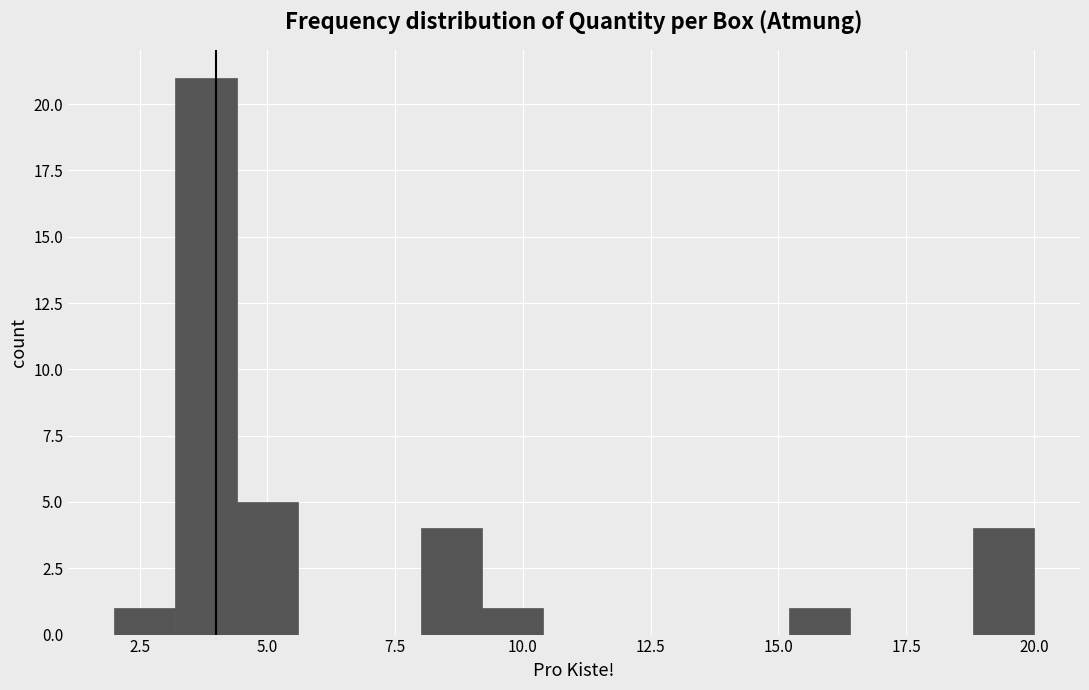

Around what value on the x-axis is the tallest bar? Give the approximate position of its centre, as read against the axis.

4.0